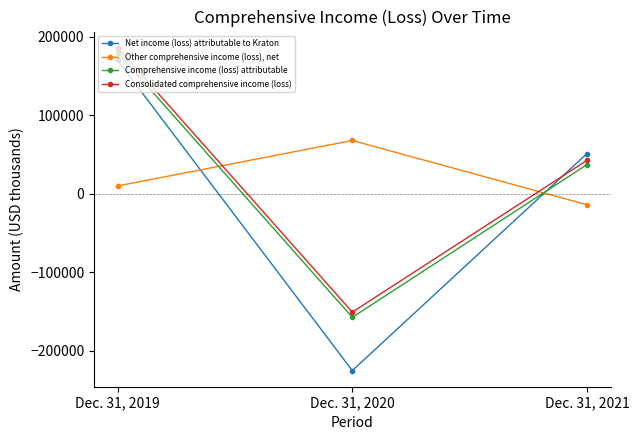

Reading left to right, extract all data points from this chart.

Net income (loss) attributable to Kraton: 170226	-225602	51305
Other comprehensive income (loss), net: 9944	67930	-14096
Comprehensive income (loss) attributable: 180170	-157672	37209
Consolidated comprehensive income (loss): 186309	-151018	42733